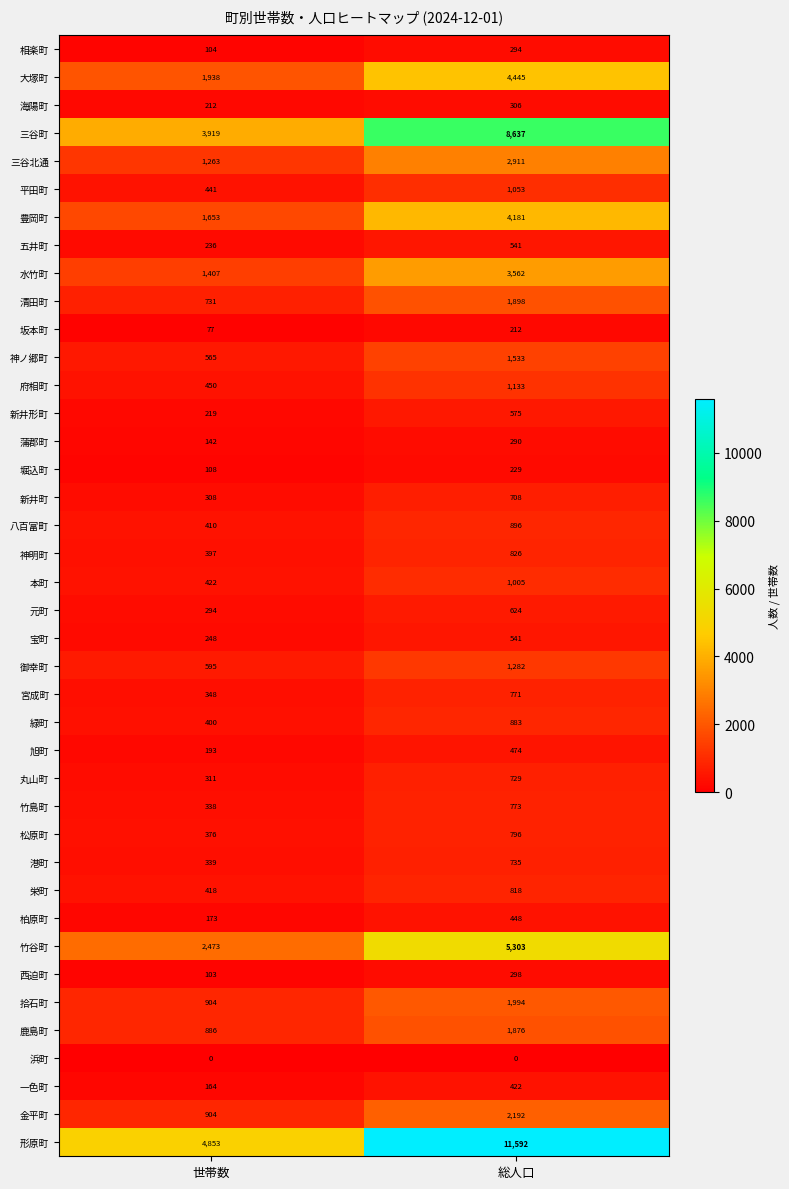

True or false: 鹿島町 has a value of 886 at 世帯数.

True